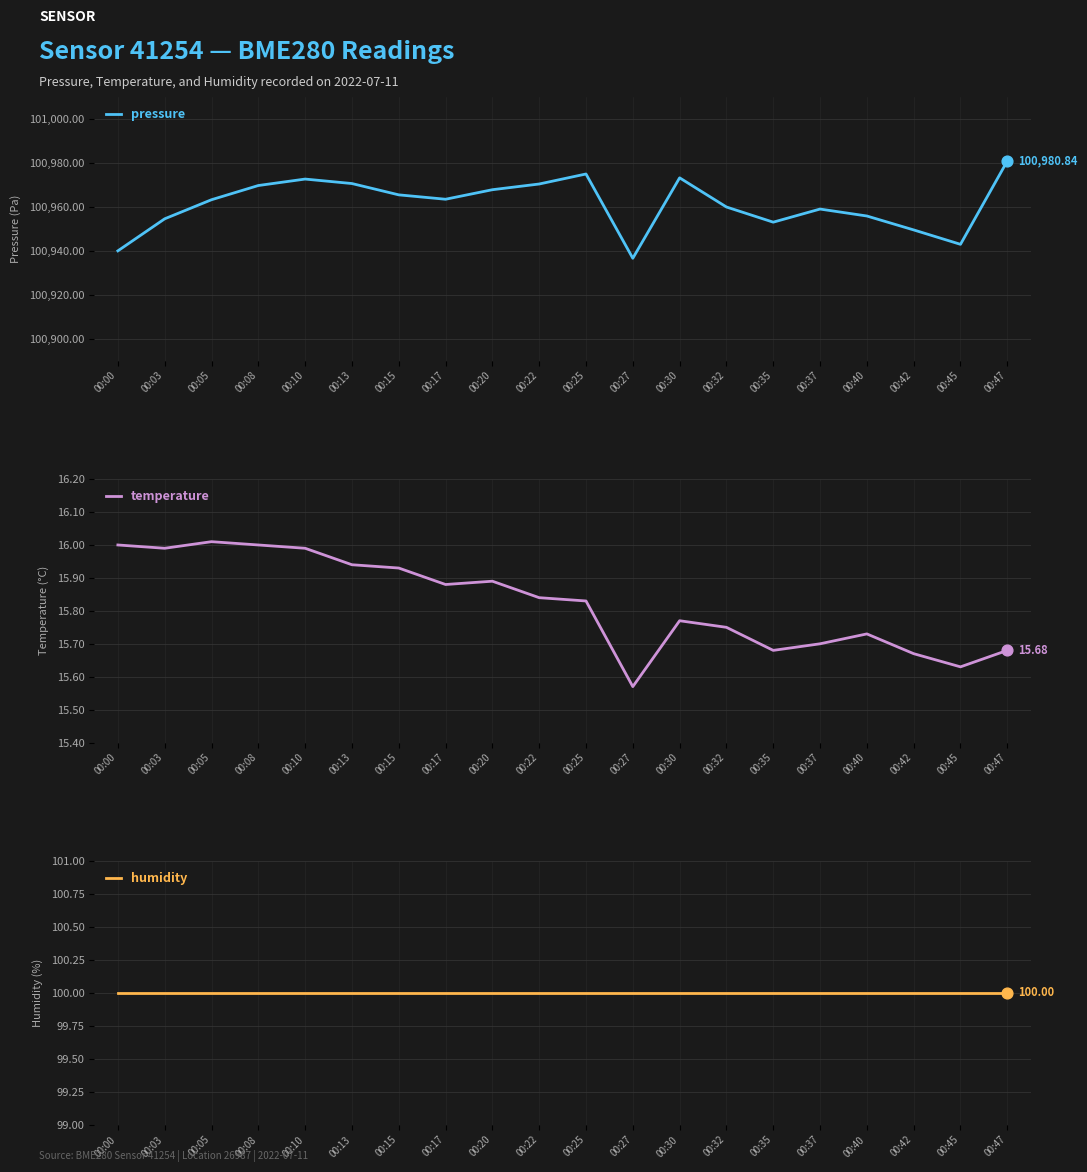

At which category is the sum across all series the highest?

00:47